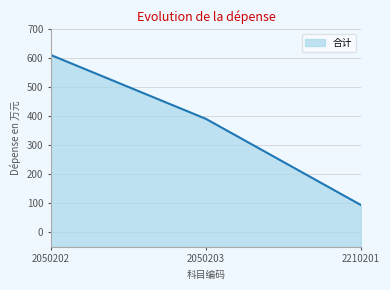

List the labels in order of value, smallest first.

2210201, 2050203, 2050202